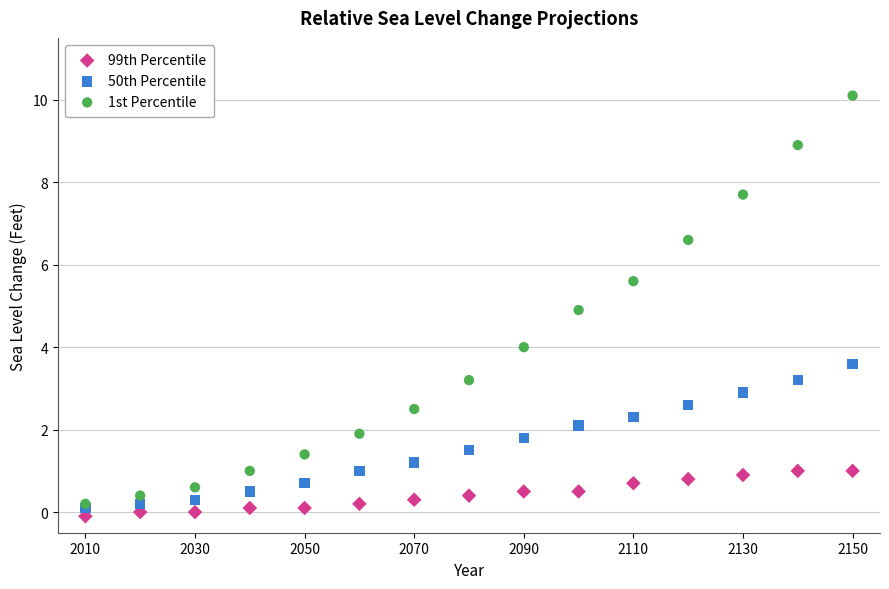

Which series has the widest spread of Y values?

1st Percentile